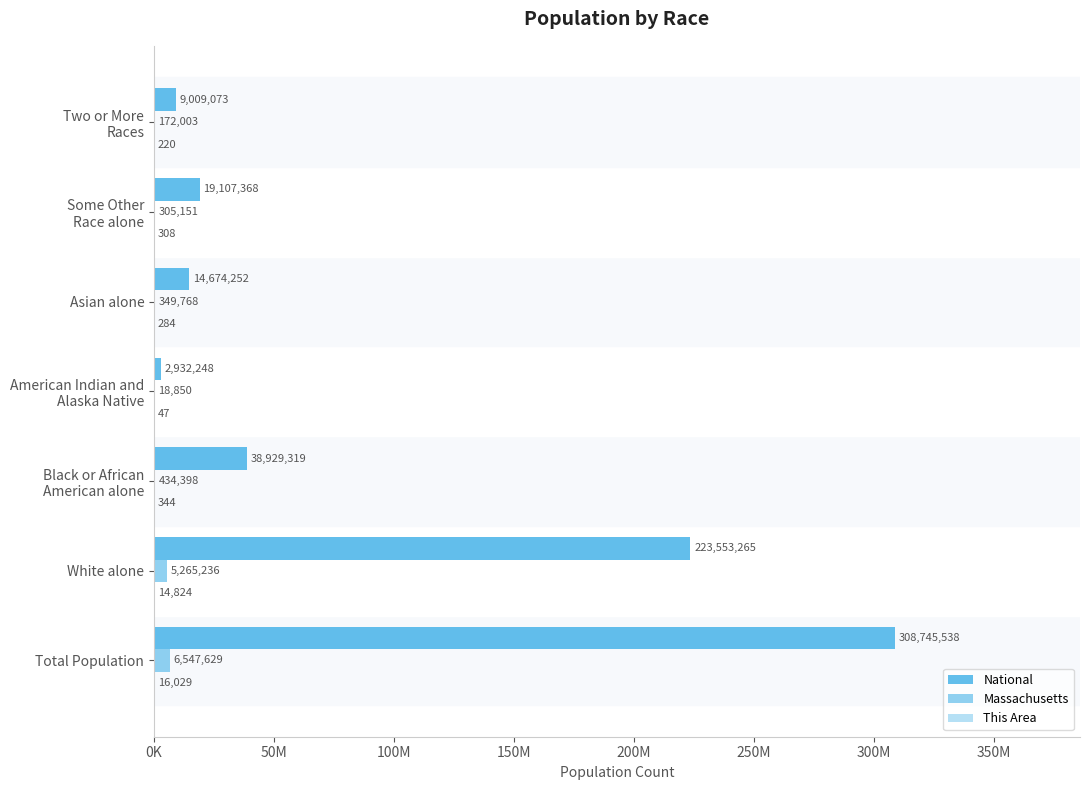

How many groups of bars are there?

7